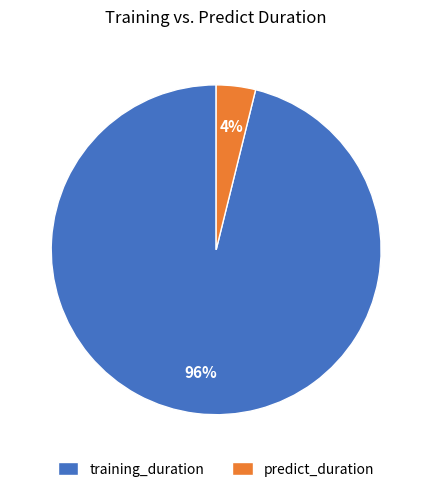

To the nearest percent, what is the average slice percentage?

50%